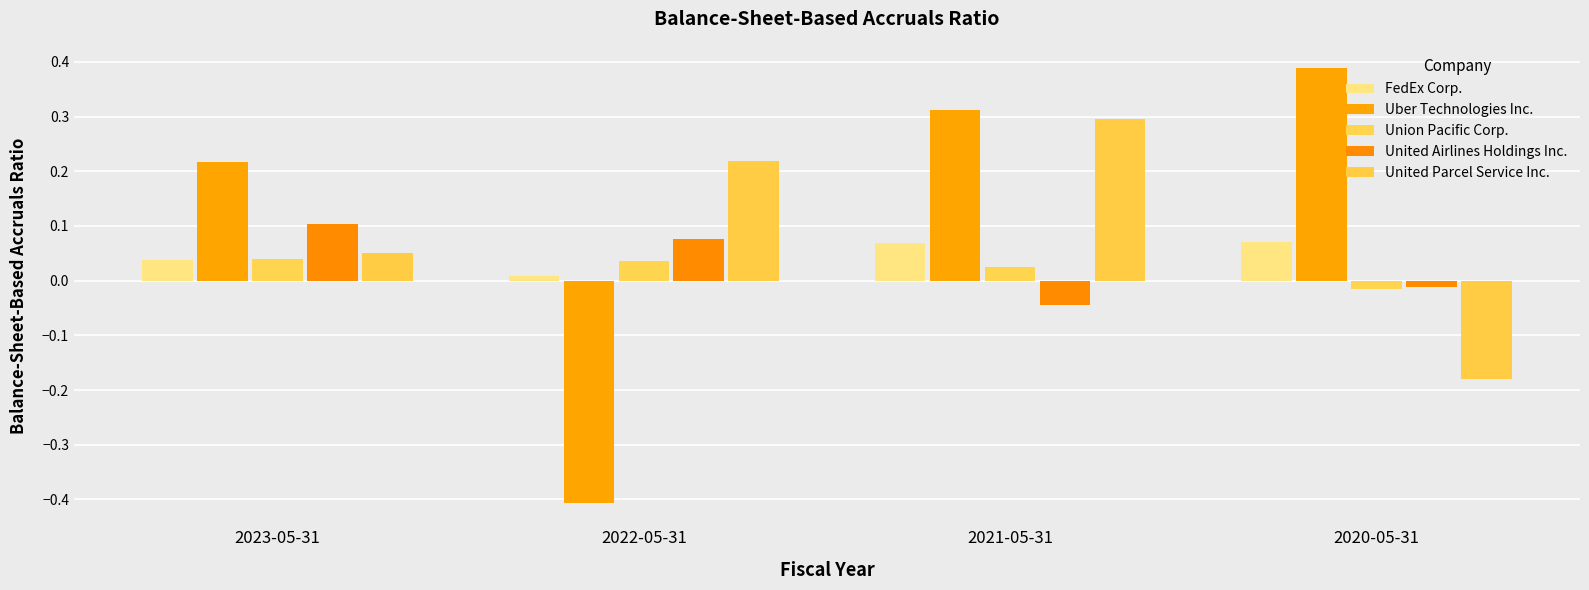

Count the number of data series in this chart.

5